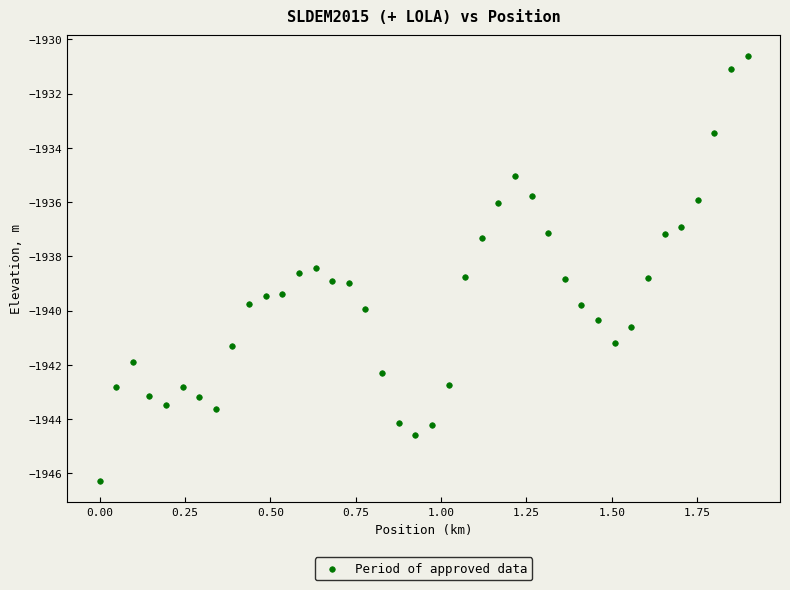

What Y value in the scatter plot is closest to -1938?

-1938.4